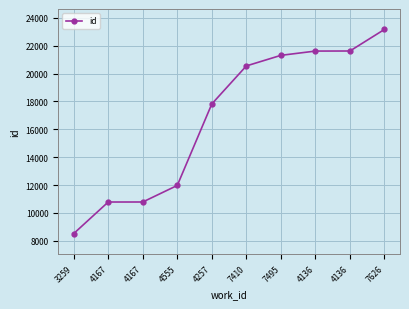

Which category has the highest value across all series?

7626